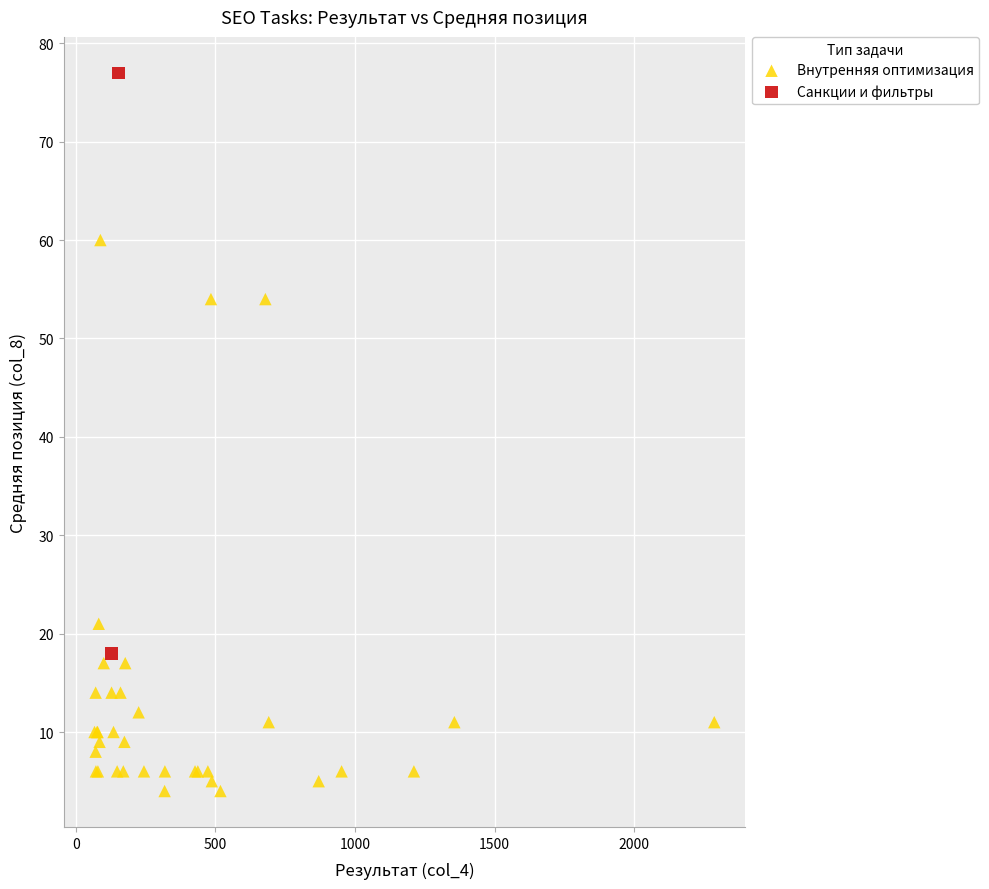

What are all the series names shown in the legend?

Внутренняя оптимизация, Санкции и фильтры